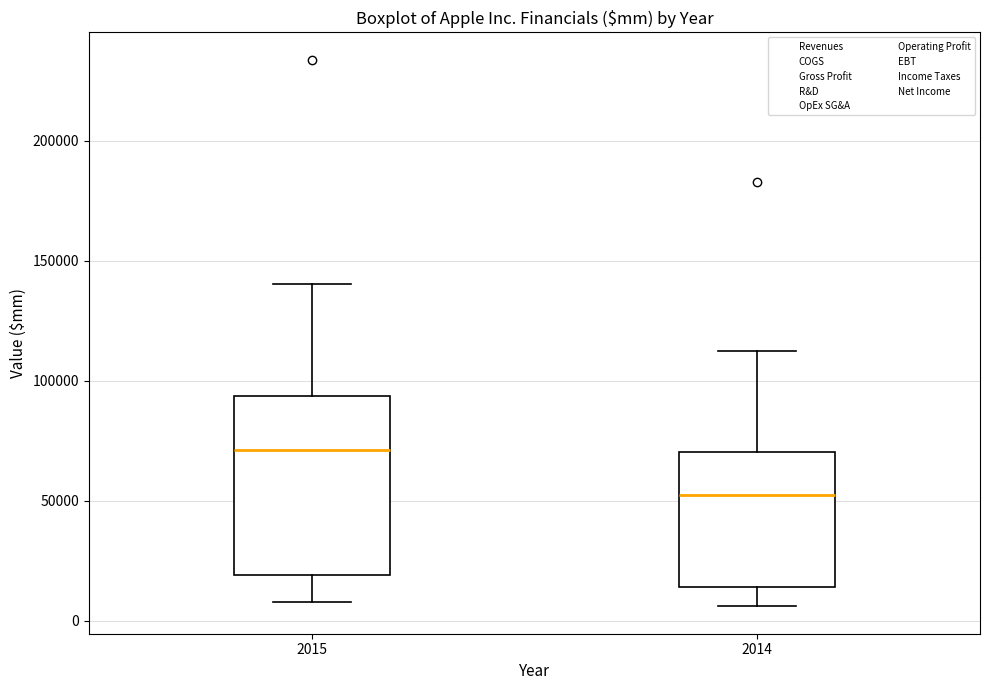

Reading left to right, read every box against the y-axis: the position of its median line, the range the box covers, and the ends of its whiskers. The values are not printed on the chart, so give them approximately, as read against the axis.

2015: median 70000, box 20000 to 95000, whiskers 10000 to 140000
2014: median 55000, box 15000 to 70000, whiskers 5000 to 110000